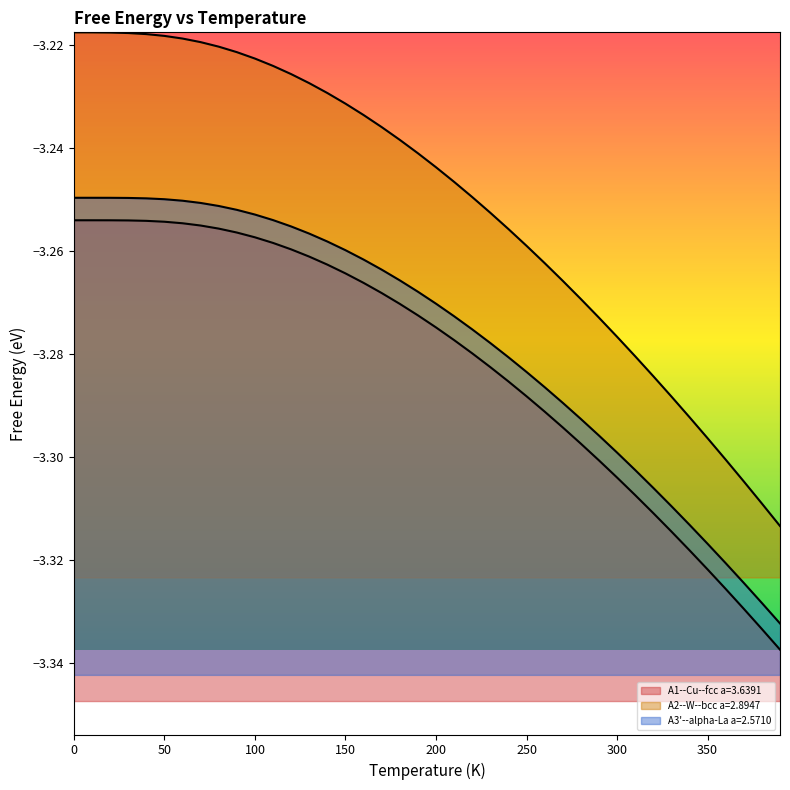

True or false: A2--W--bcc a=2.8947 and A1--Cu--fcc a=3.6391 cross at least once.

False